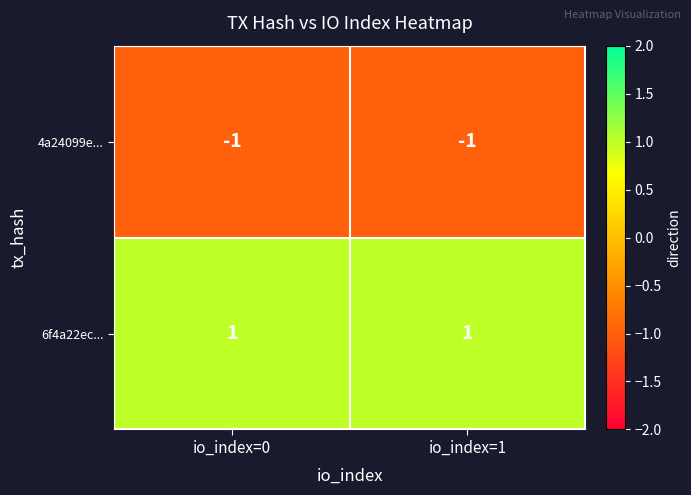

The 6f4a22ec... series shows 2 at io_index=0. True or false?

False